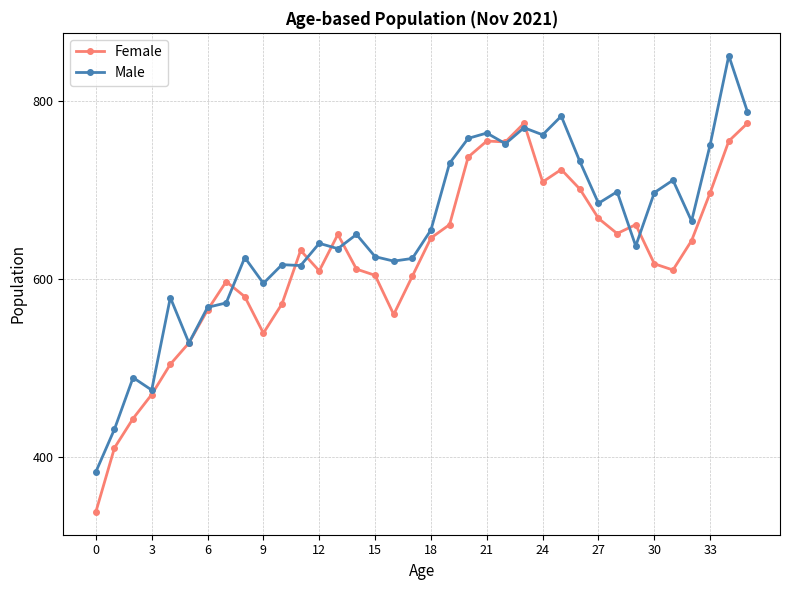

What is the value of the Male point at the 22nd from the left?

764